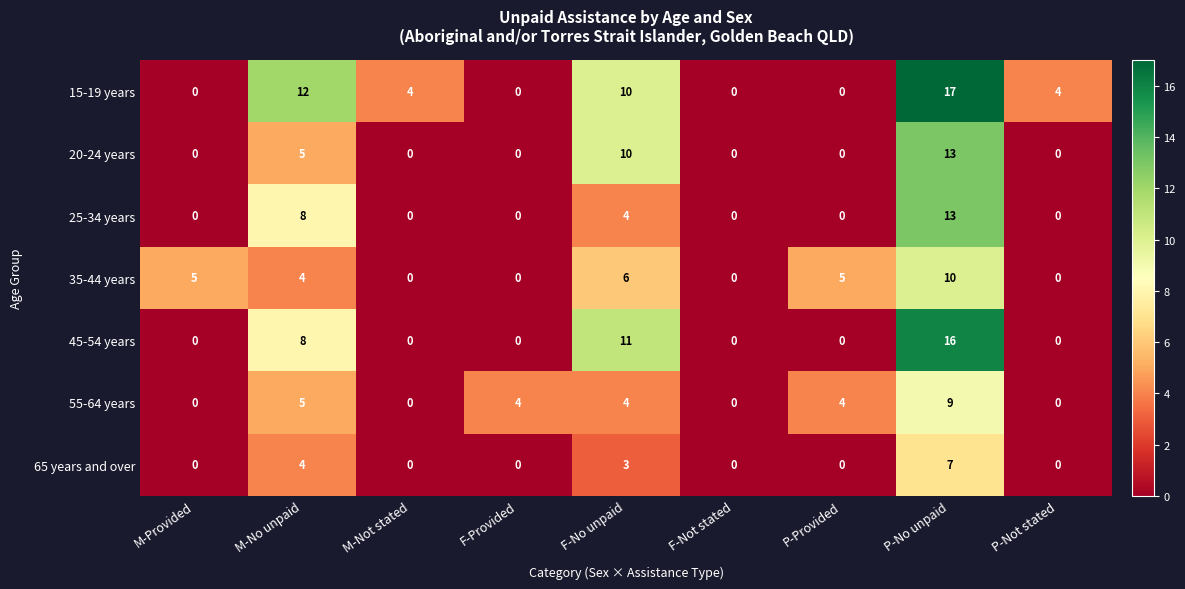

What is the difference between the second highest and second lowest values in the 55-64 years series?

5